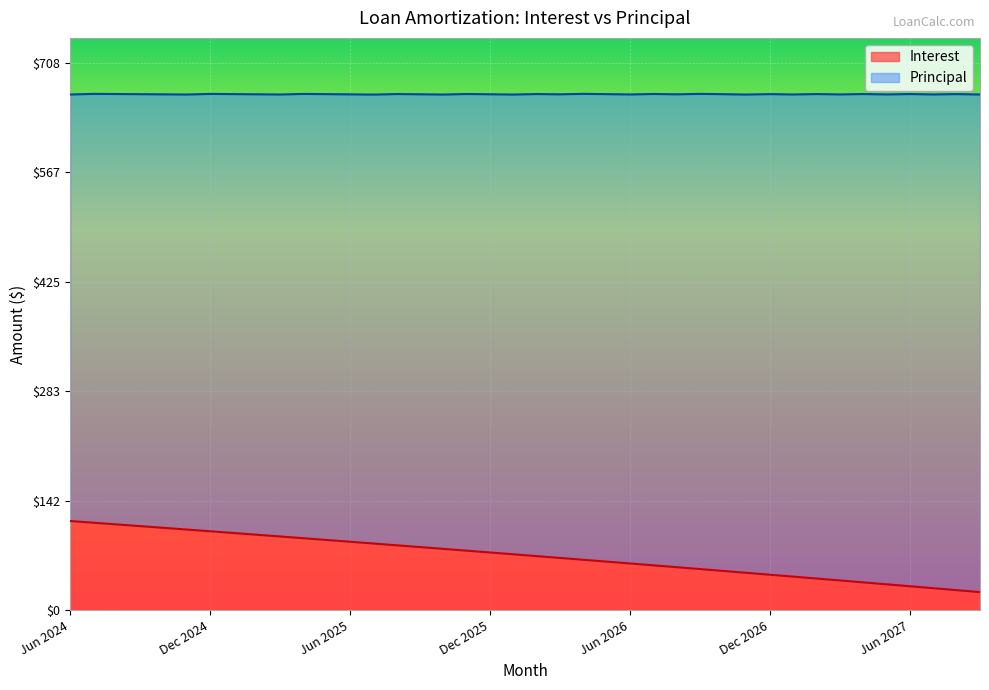

What is the value of the 32nd point from the left?

43.4